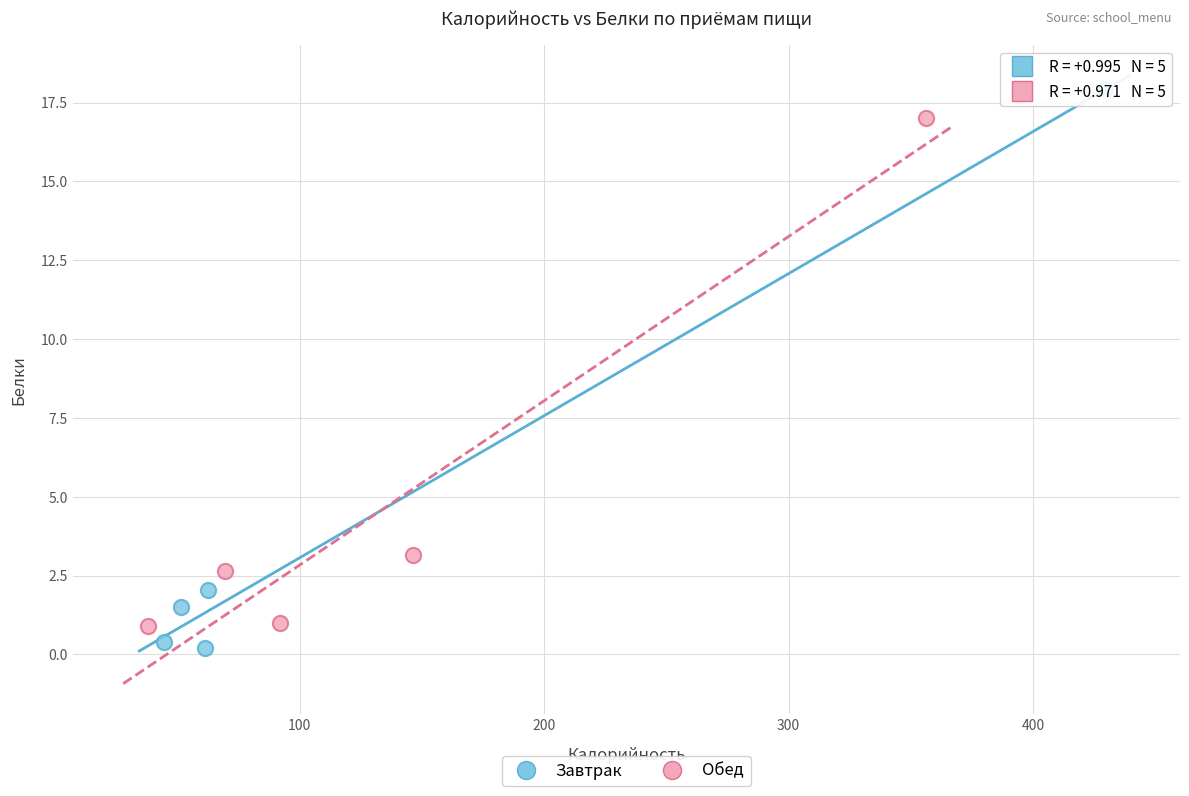

Which series reaches the maximum Y coordinate?

Завтрак